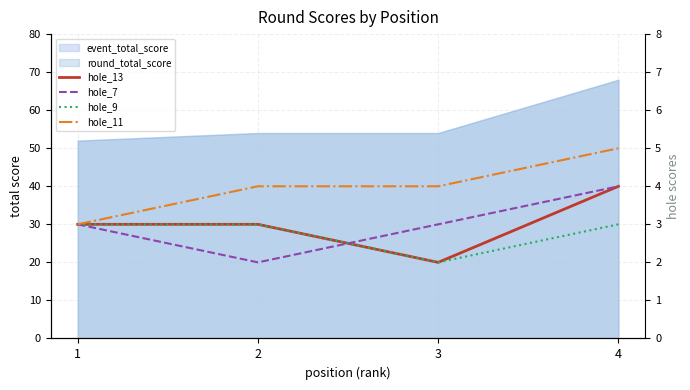

True or false: hole_9 and hole_7 intersect in this chart.

True